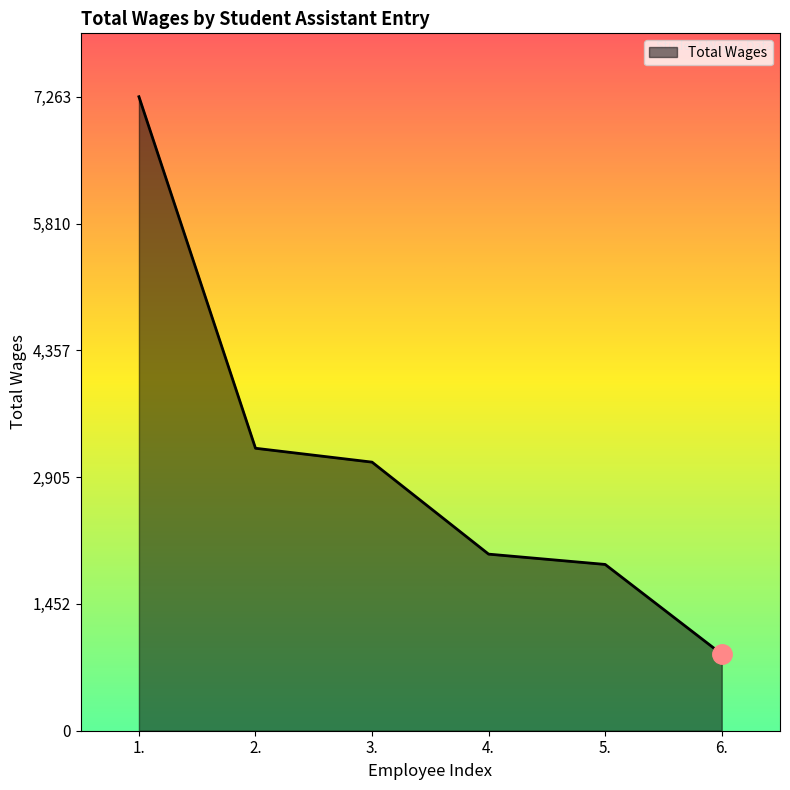

Is it true that the value at 4. is 551?

False